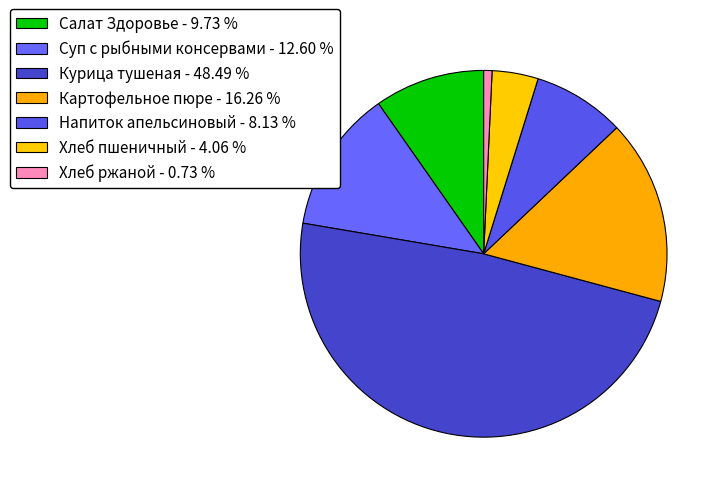

To the nearest percent, what is the difference between the Хлеб ржаной and Напиток апельсиновый slice percentages?

7%